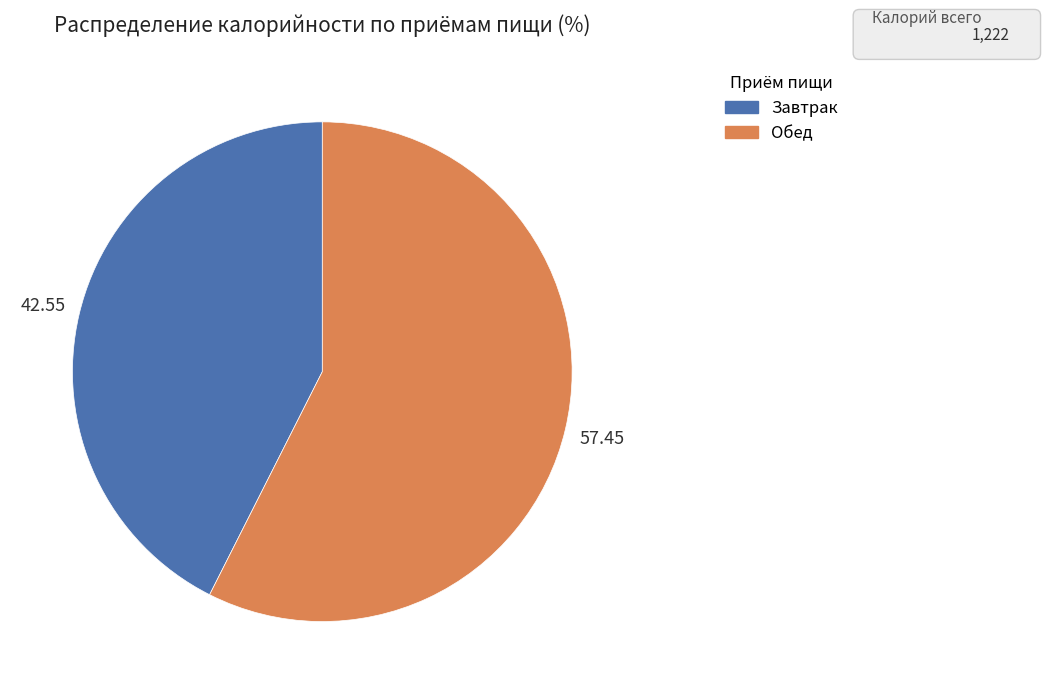

Is there a majority slice in this chart?

Yes